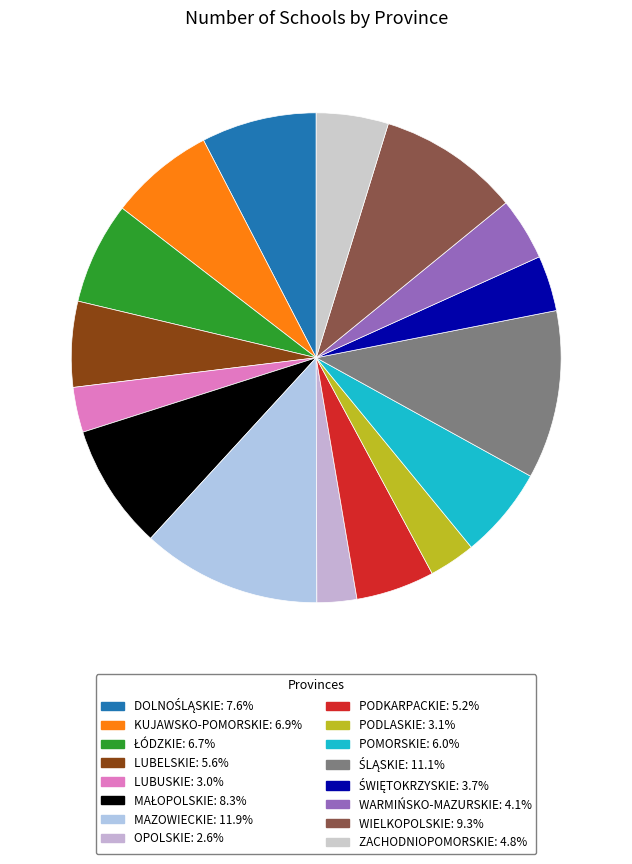

What is the total percentage of PODLASKIE and LUBELSKIE?

8.7%